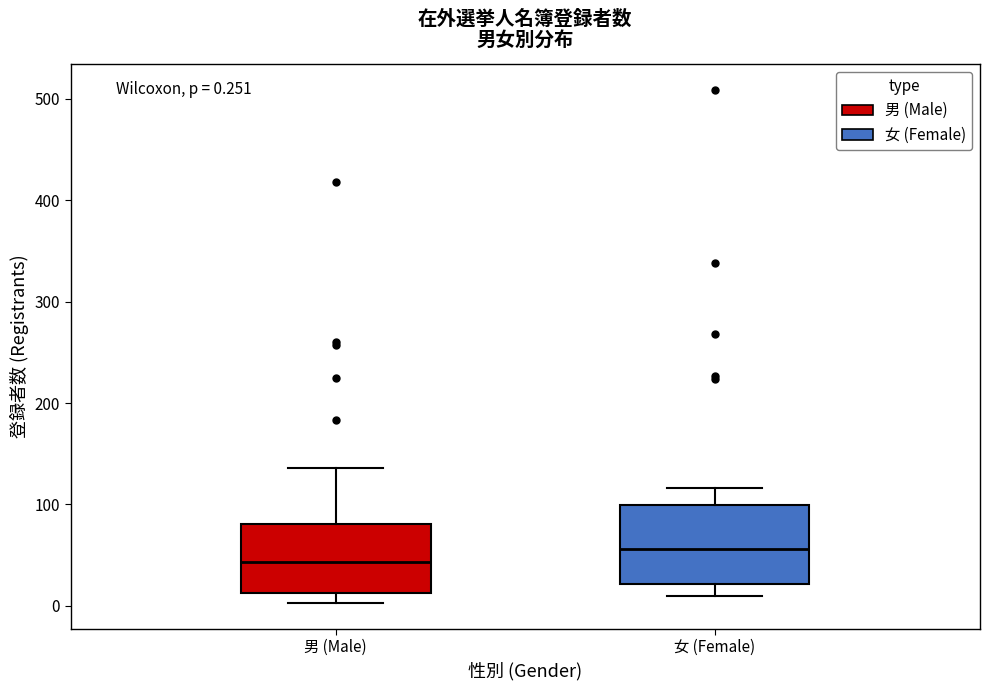

Which box's median line is the lowest?

男 (Male)